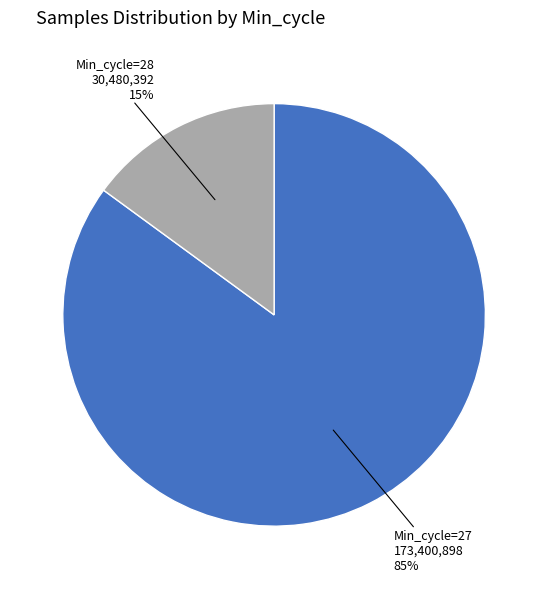

To the nearest percent, what is the average slice percentage?

50%